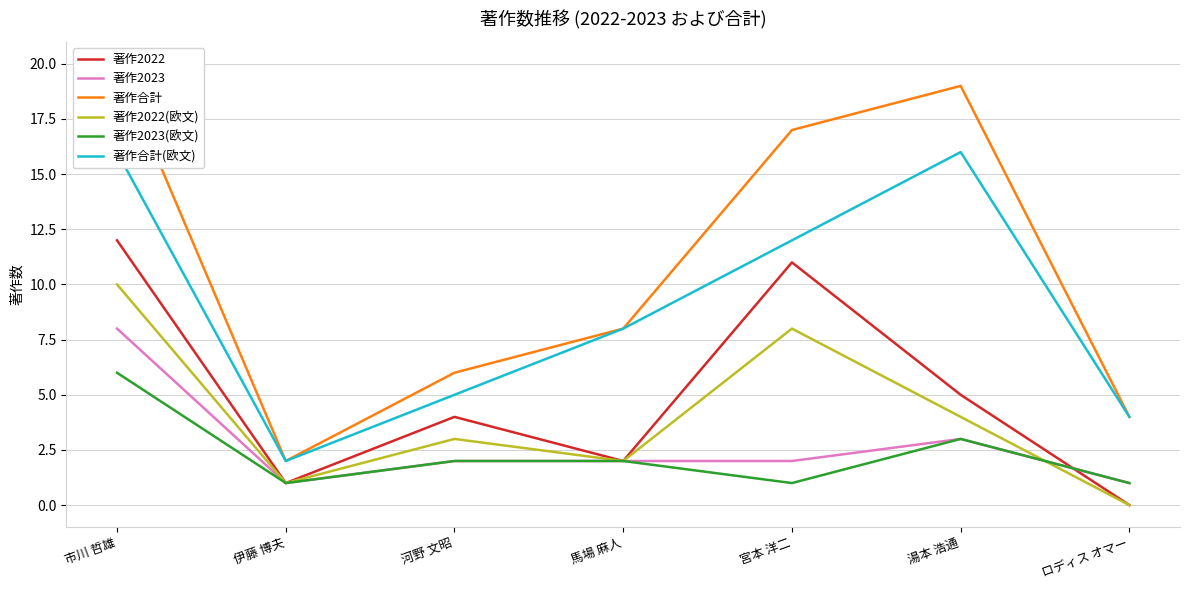

At which label does 著作2022(欧文) first exceed 3?

市川 哲雄